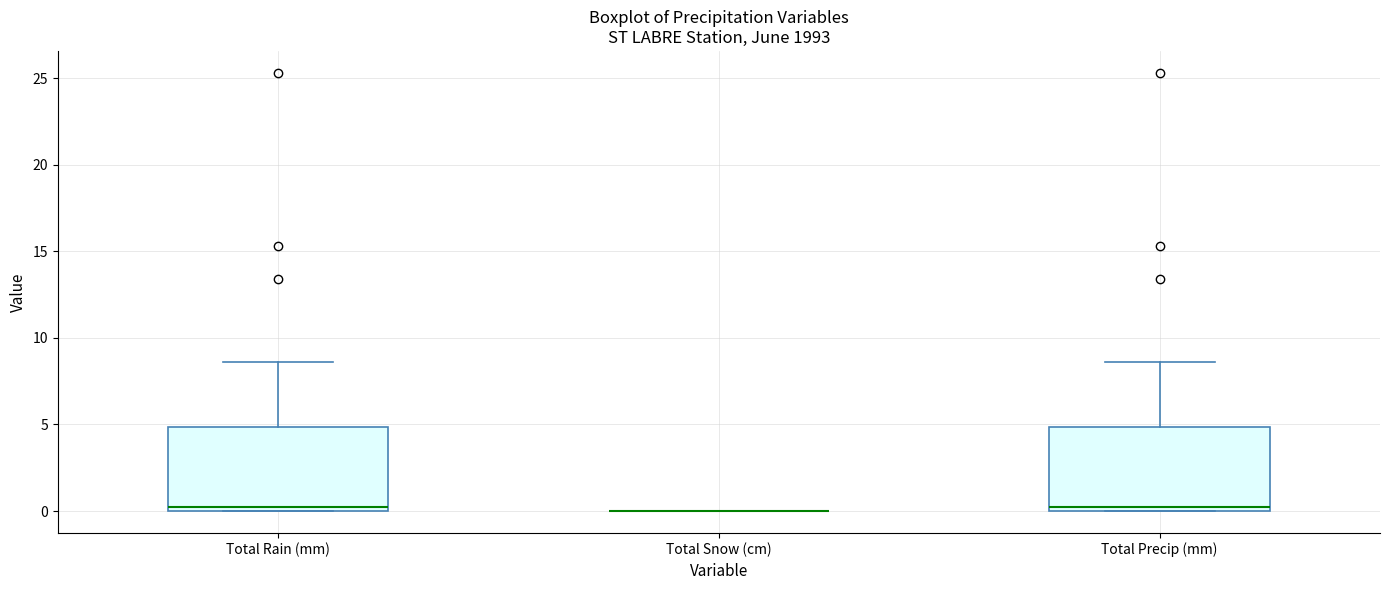

Where does the median line of the box for Total Precip (mm) sit on the y-axis? The values are not printed on the chart, so give them approximately, as read against the axis.

0.5